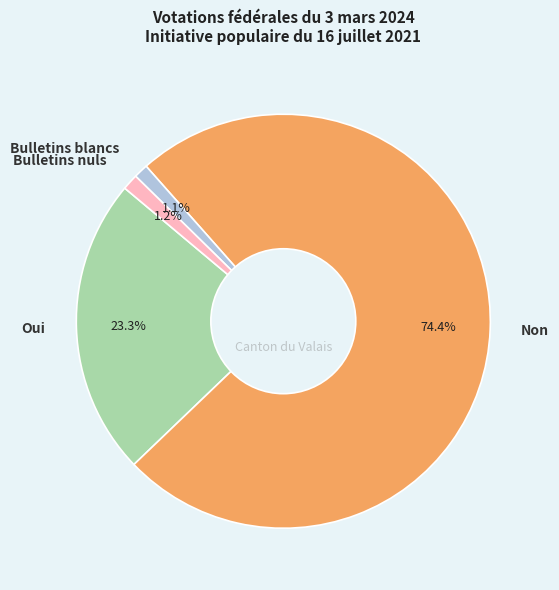

To the nearest percent, what is the combined percentage of Non and Oui?

98%